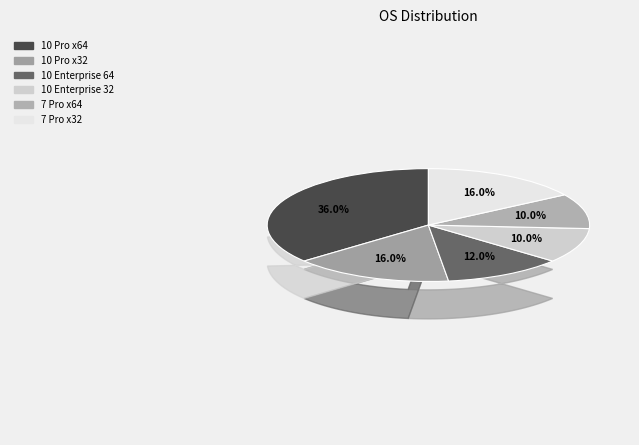

How much of the chart is everything except 10 Enterprise 64?

88.0%